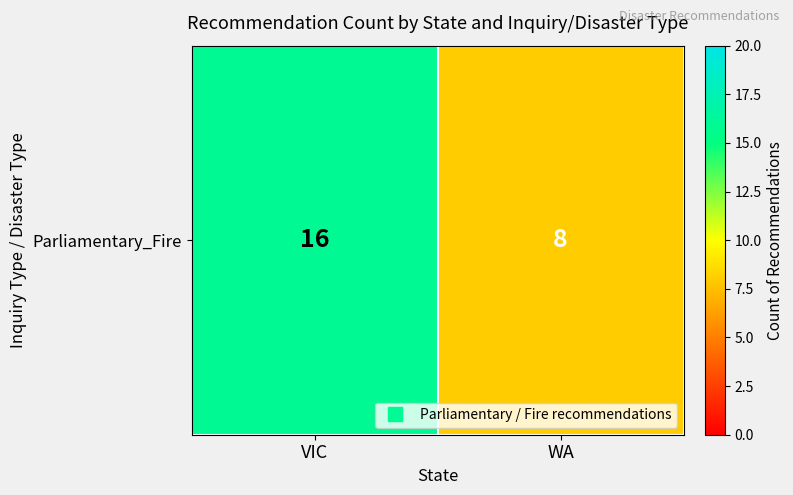

What is the greatest value displayed?

16